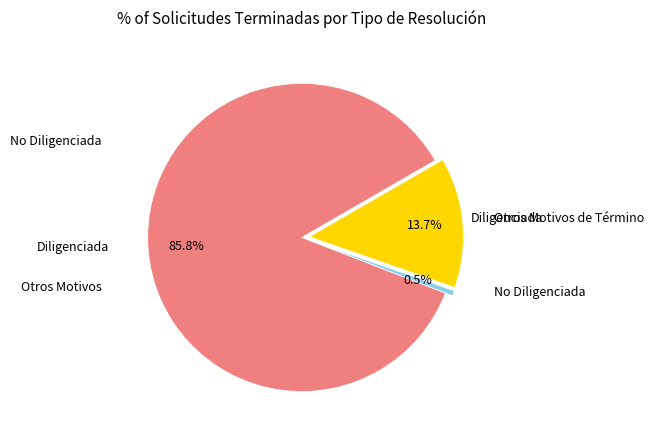

Is there any slice that represents more than half of the pie?

Yes